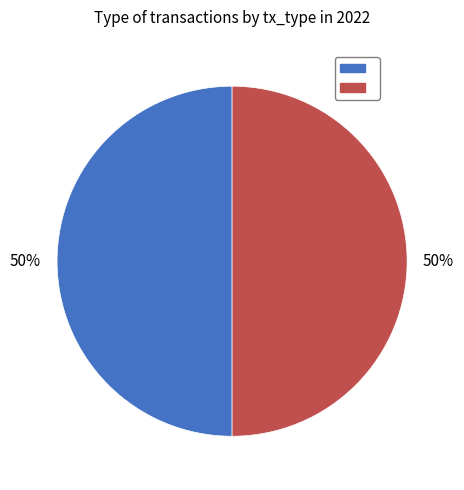

To the nearest percent, what is the average slice percentage?

50%